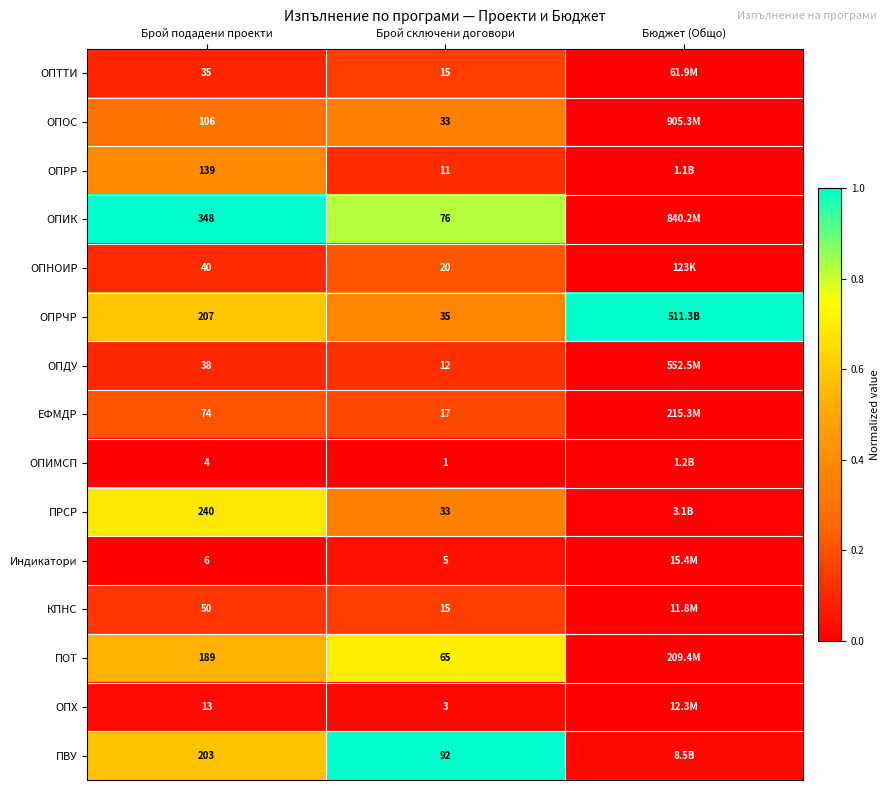

Which series changed the most between Брой подадени проекти and Брой сключени договори?

ОПИК